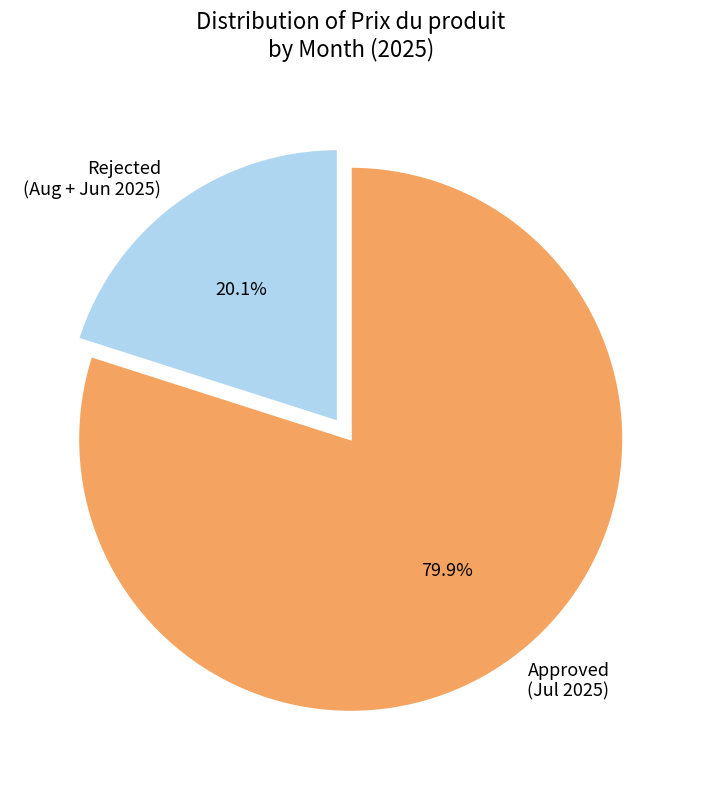

Is Rejected (Aug + Jun 2025) the majority of the pie?

No